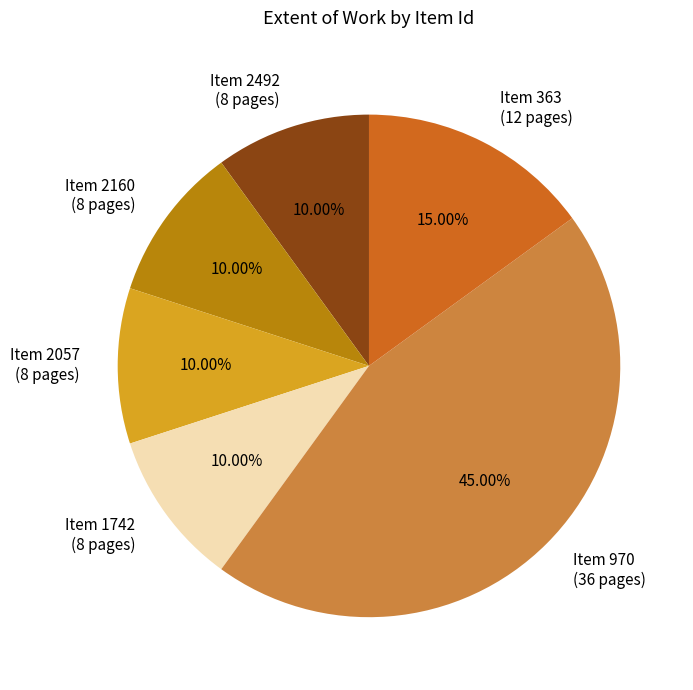

Approximately how many times larger is the value at Item 2057 (8 pages) compared to Item 2492 (8 pages)?

1.0